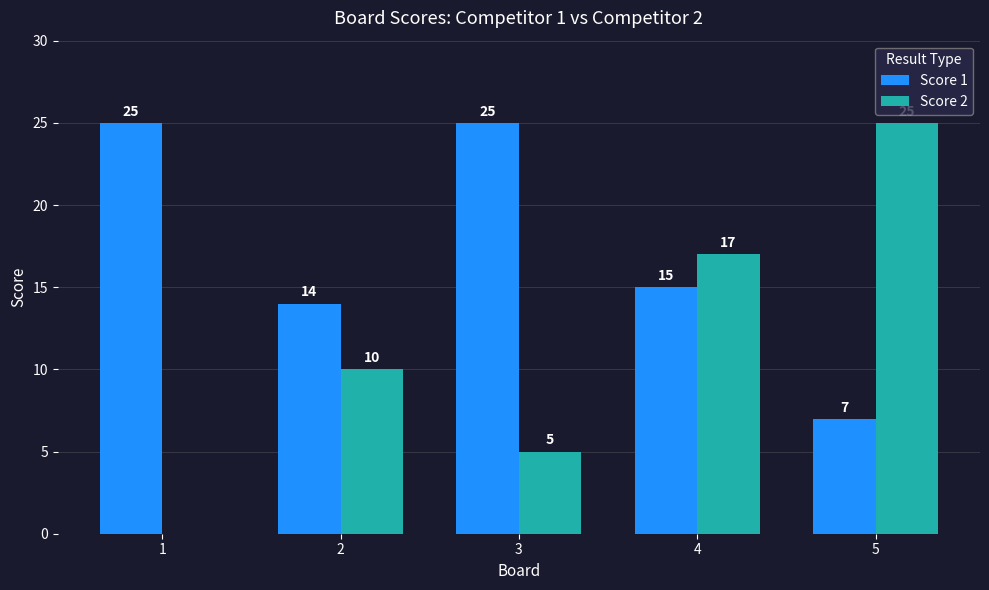

Are the bars horizontal?

No